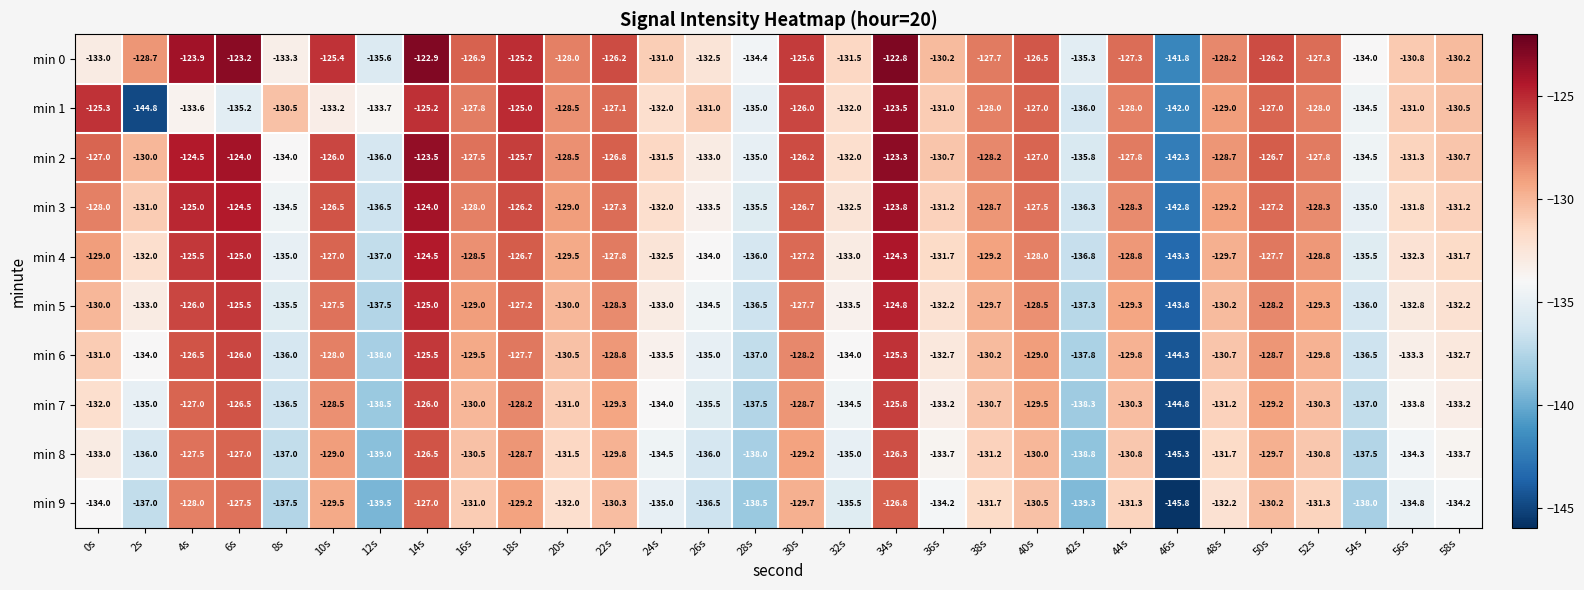

At which category is the sum across all series the highest?

34s